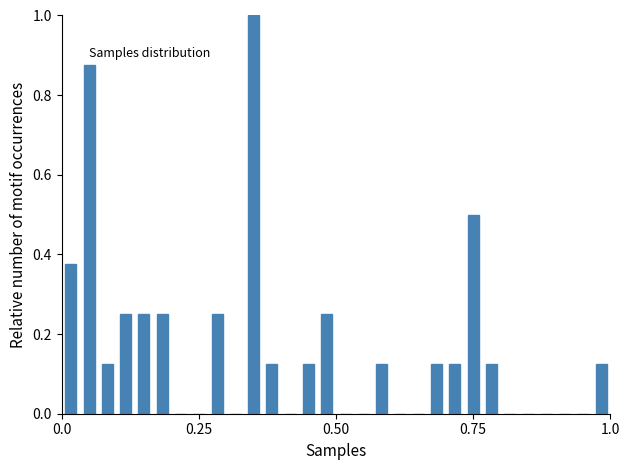

Around what value on the x-axis is the tallest bar? Give the approximate position of its centre, as read against the axis.

0.35